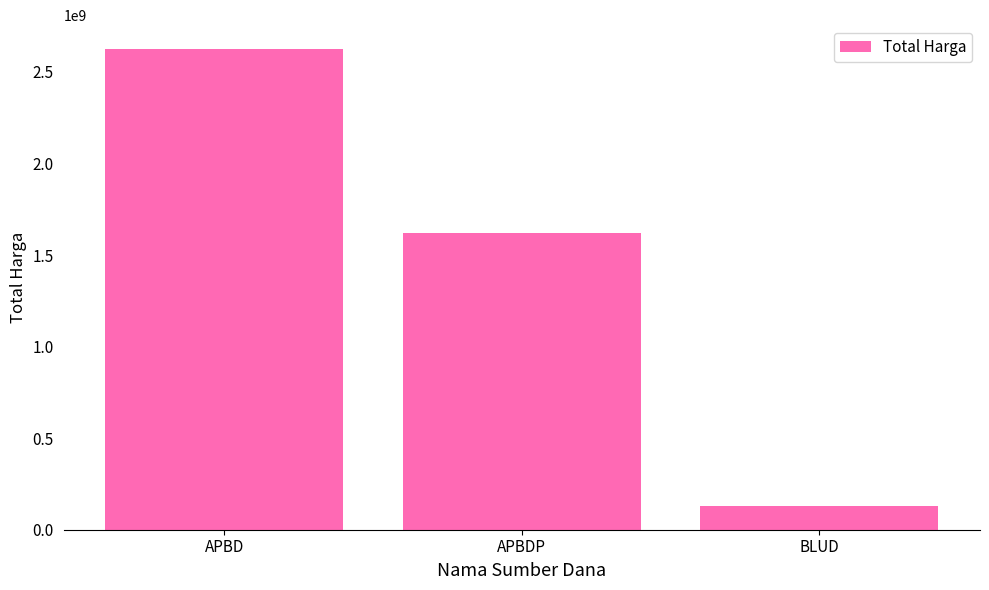

What is the label of the 3rd bar from the left?

BLUD